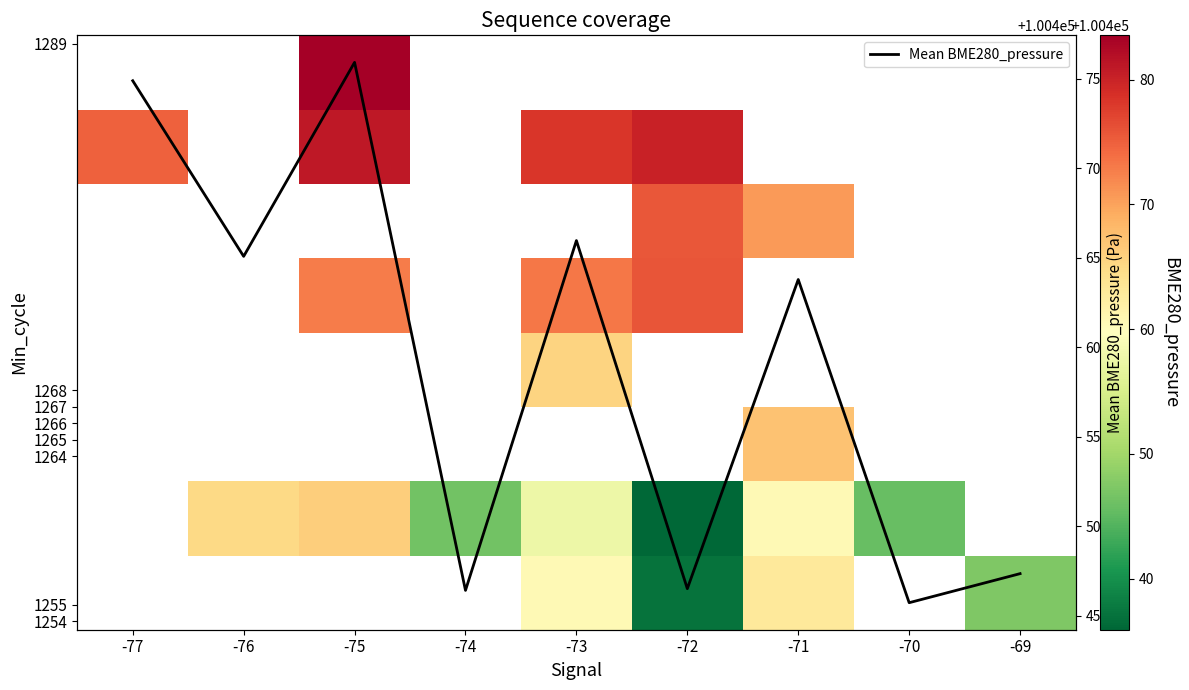

Which category has the highest value across all series?

-75